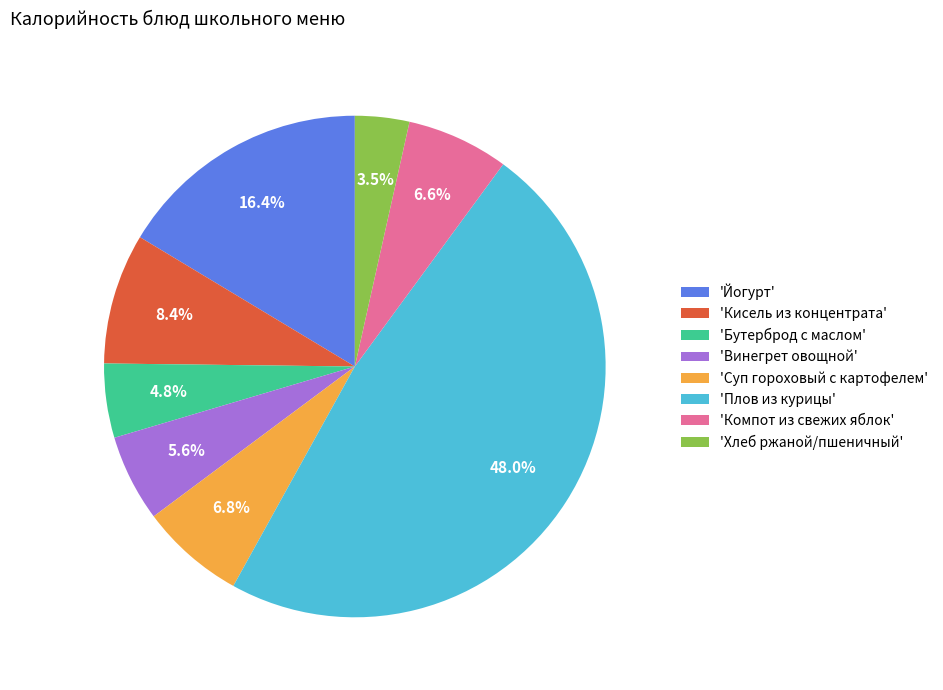

Does 'Хлеб ржаной/пшеничный' account for over 50% of the chart?

No